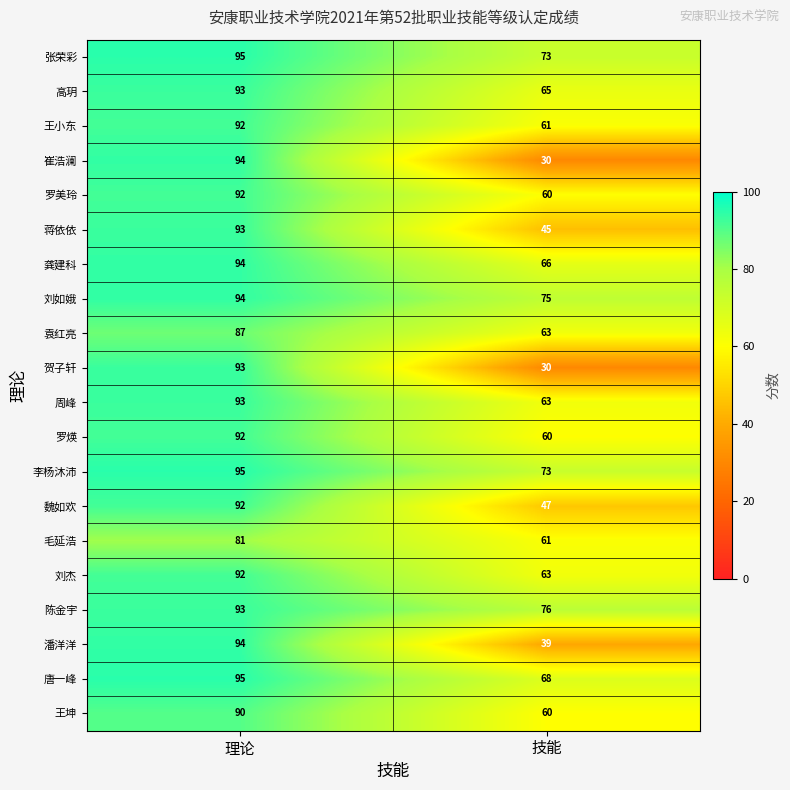

Rank the categories by 唐一峰 value from lowest to highest.

技能, 理论